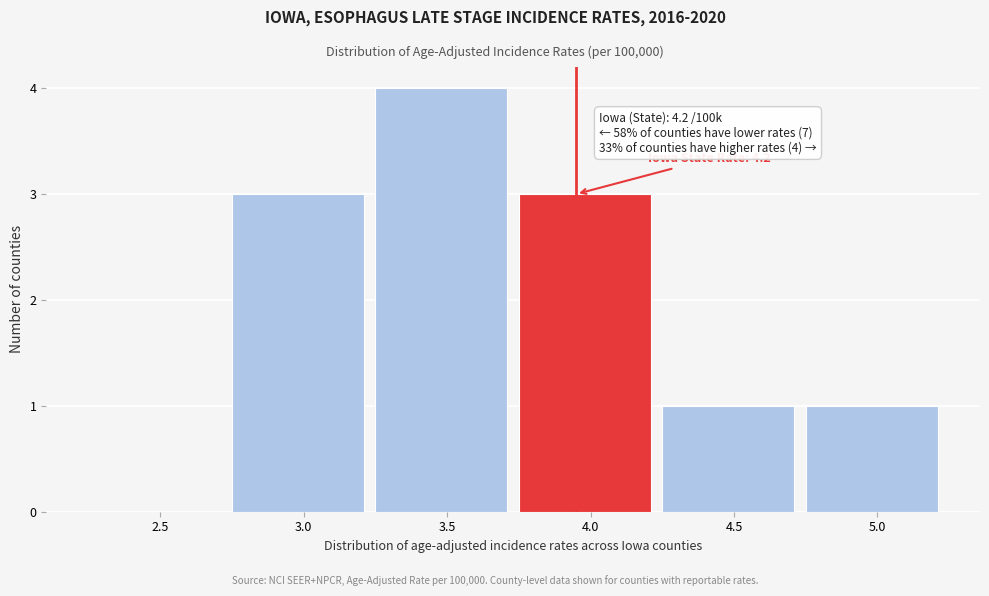

Reading left to right, extract all data points from this chart.

2.5=0	3.0=3	3.5=4	4.0=3	4.5=1	5.0=1